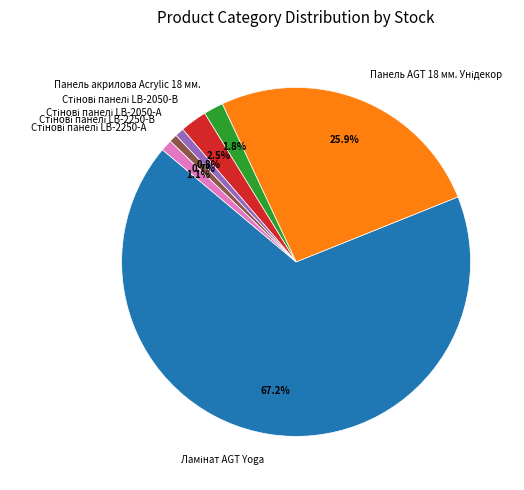

How many segments does this pie chart have?

7